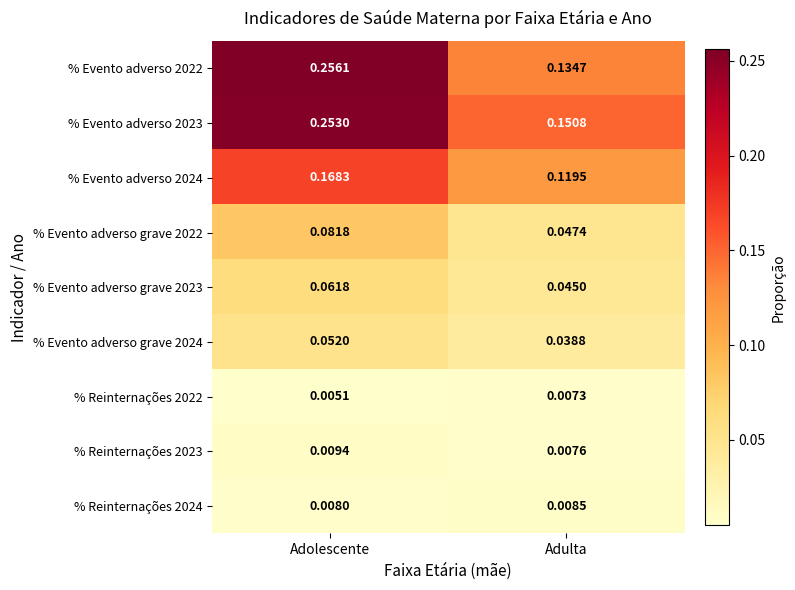

At which label is % Evento adverso 2024 closest to 0?

Adulta